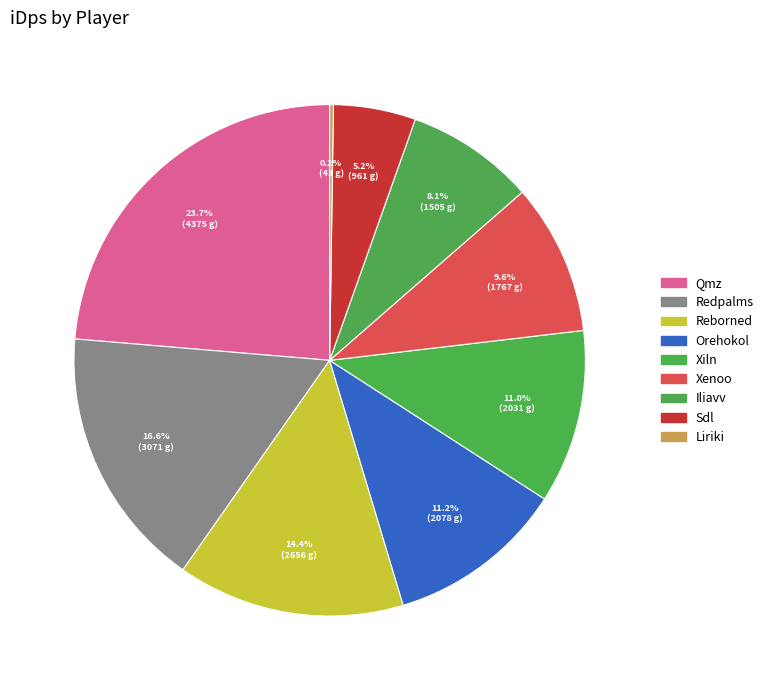

Count the number of slices in the pie.

9